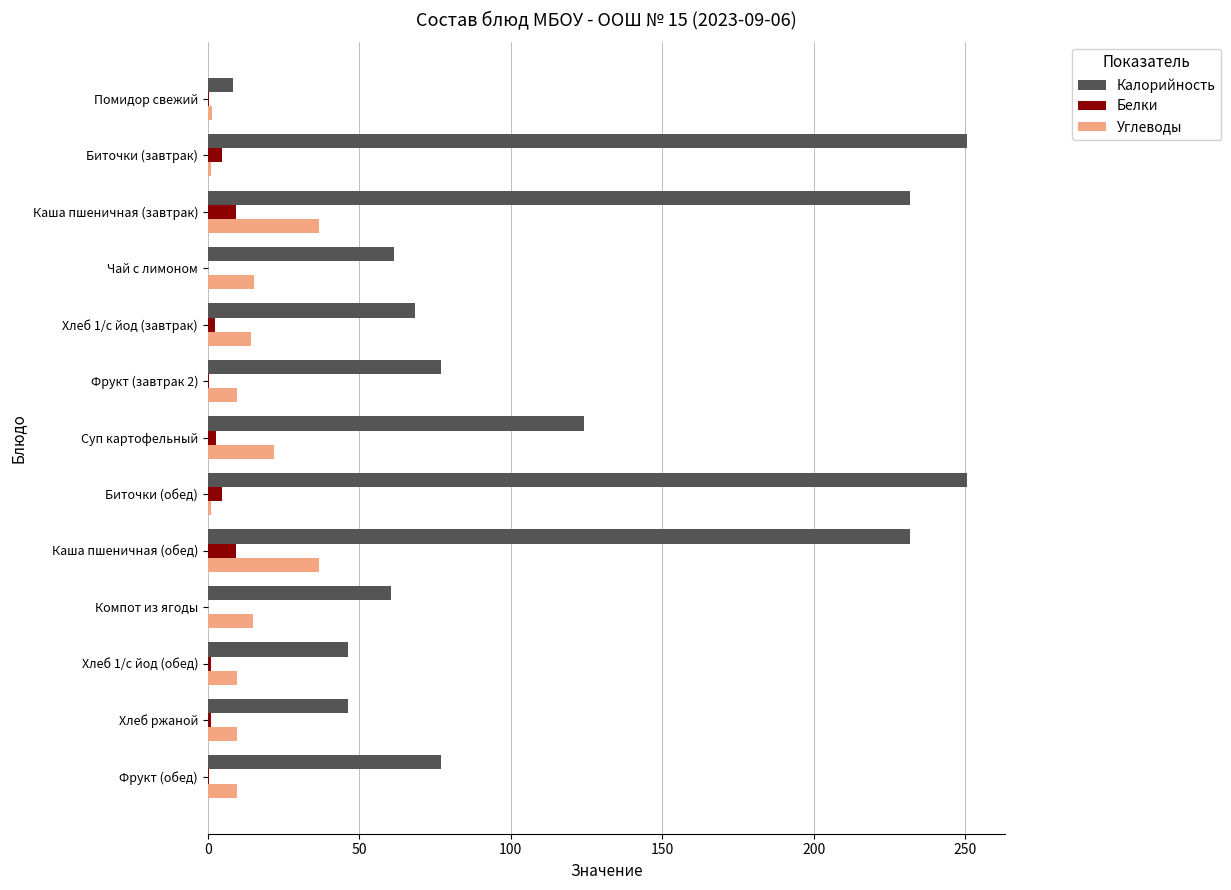

The value of Калорийность at Фрукт (обед) is 37.7. True or false?

False